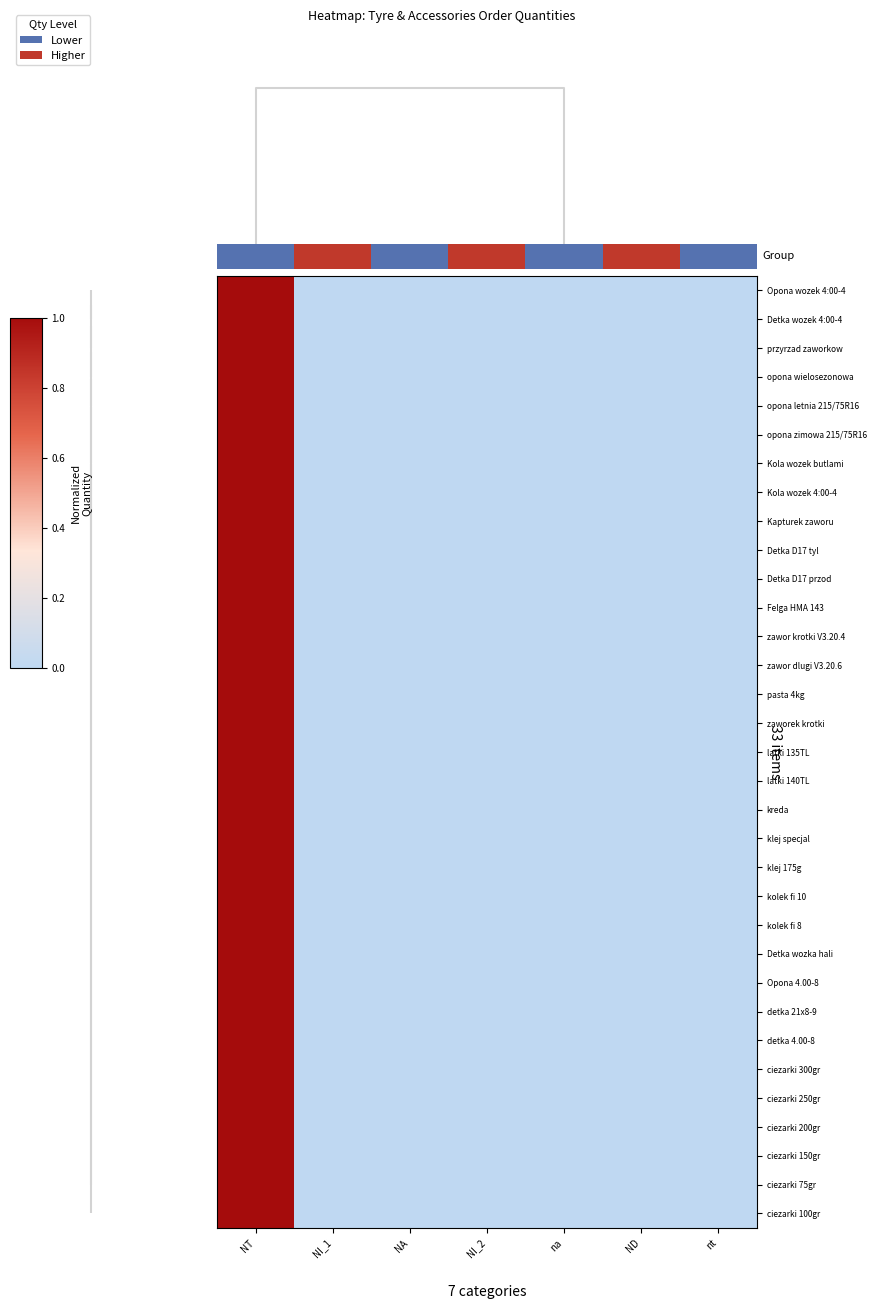

Count the number of categories in the chart.

7